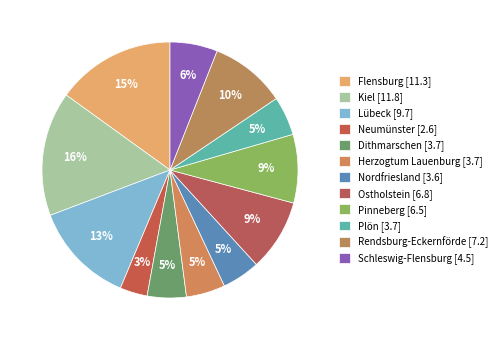

Rank the categories by value from lowest to highest.

Neumünster, Nordfriesland, Dithmarschen, Herzogtum Lauenburg, Plön, Schleswig-Flensburg, Pinneberg, Ostholstein, Rendsburg-Eckernförde, Lübeck, Flensburg, Kiel